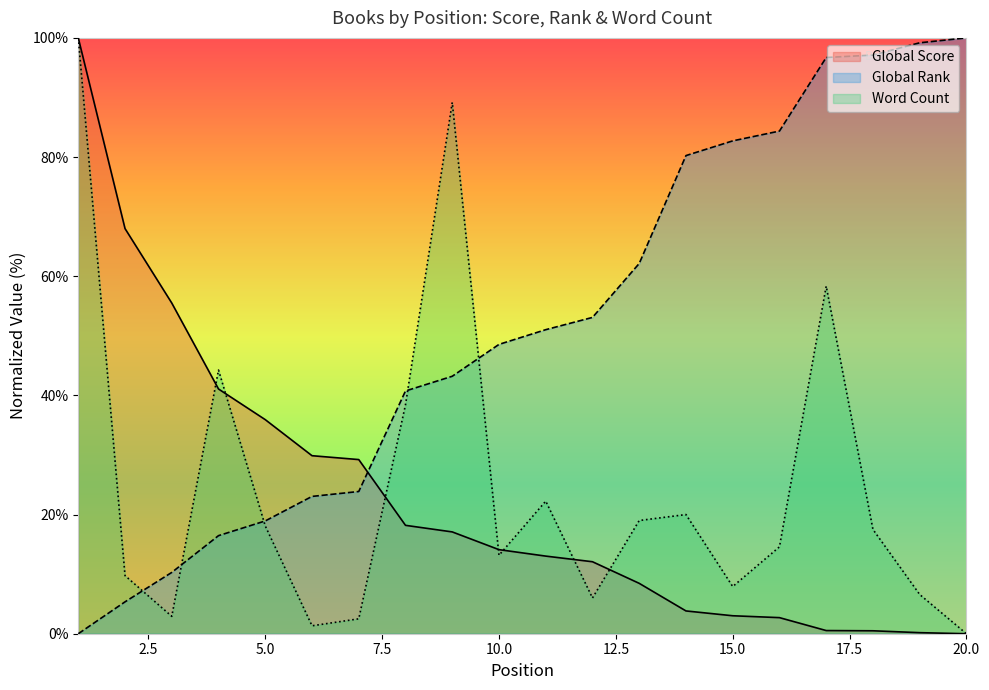

Reading right to left, transcribe all the data shown in this chart.

Global Score: 0.0	0.2	0.5	0.5	2.7	3.0	3.8	8.5	12.1	13.0	14.1	17.1	18.2	29.2	29.9	35.9	41.1	55.5	68.0	100.0
Global Rank: 100.0	99.2	97.1	96.7	84.4	82.7	80.2	62.1	53.1	51.0	48.6	43.2	40.7	23.9	23.0	18.9	16.5	10.3	5.3	0.0
Word Count: 0.0	6.6	17.5	58.3	14.6	7.9	20.0	19.0	6.0	22.2	13.2	89.2	38.4	2.5	1.3	18.1	44.2	2.9	9.8	100.0